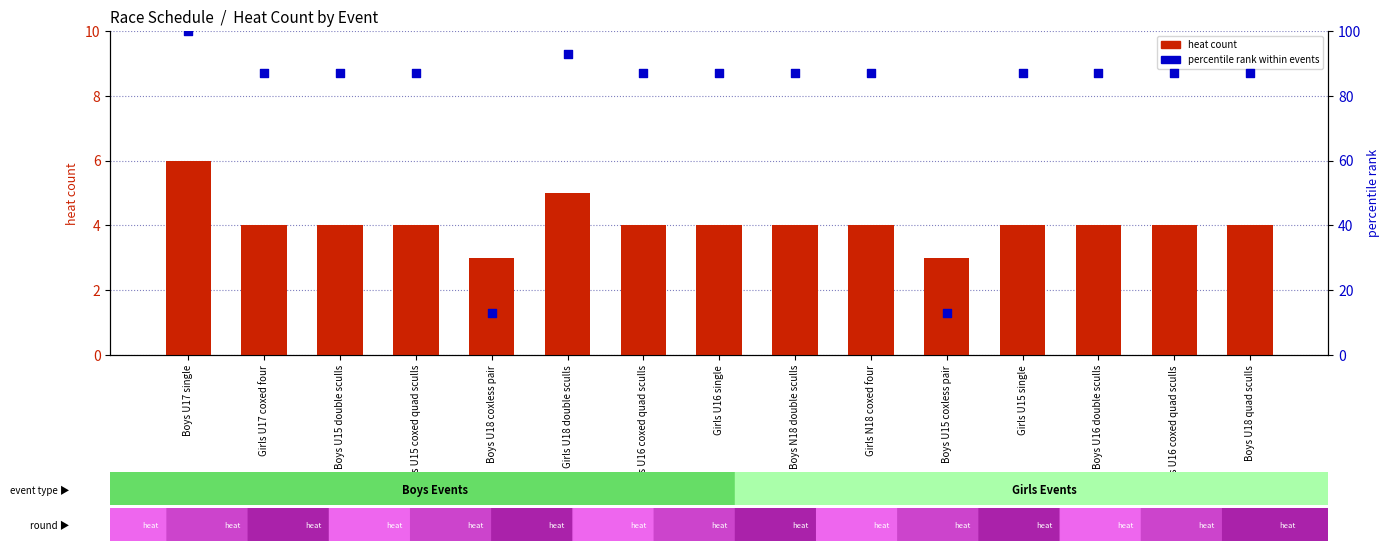

Which series contains the lowest Y value?

heat count